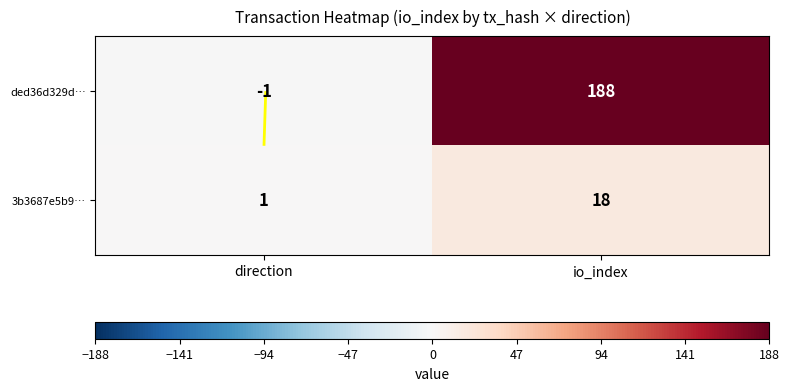

What is the difference between the maximum and minimum values in the ded36d329d… series?

189